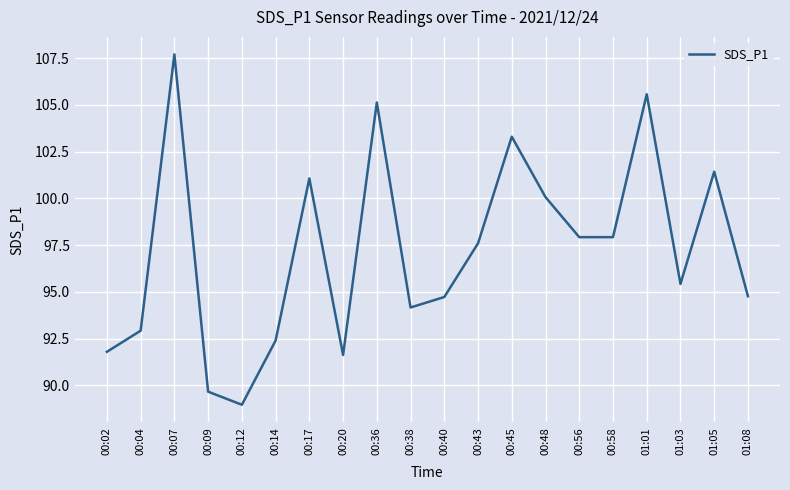

True or false: the data shows 95.4 at 01:03.

True